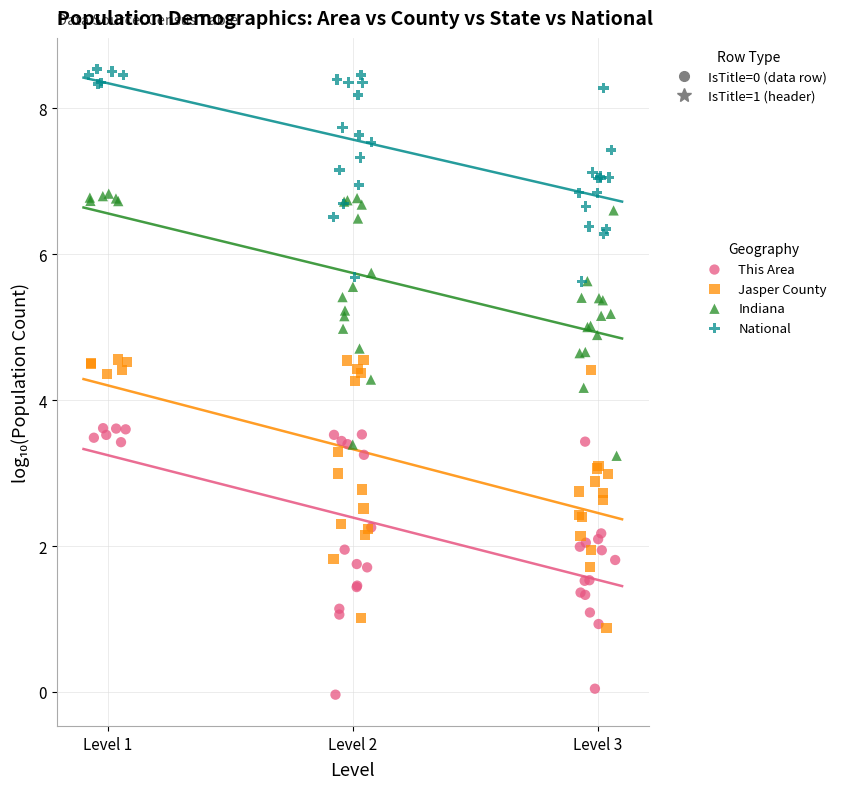

What are all the series names shown in the legend?

This Area, Jasper County, Indiana, National